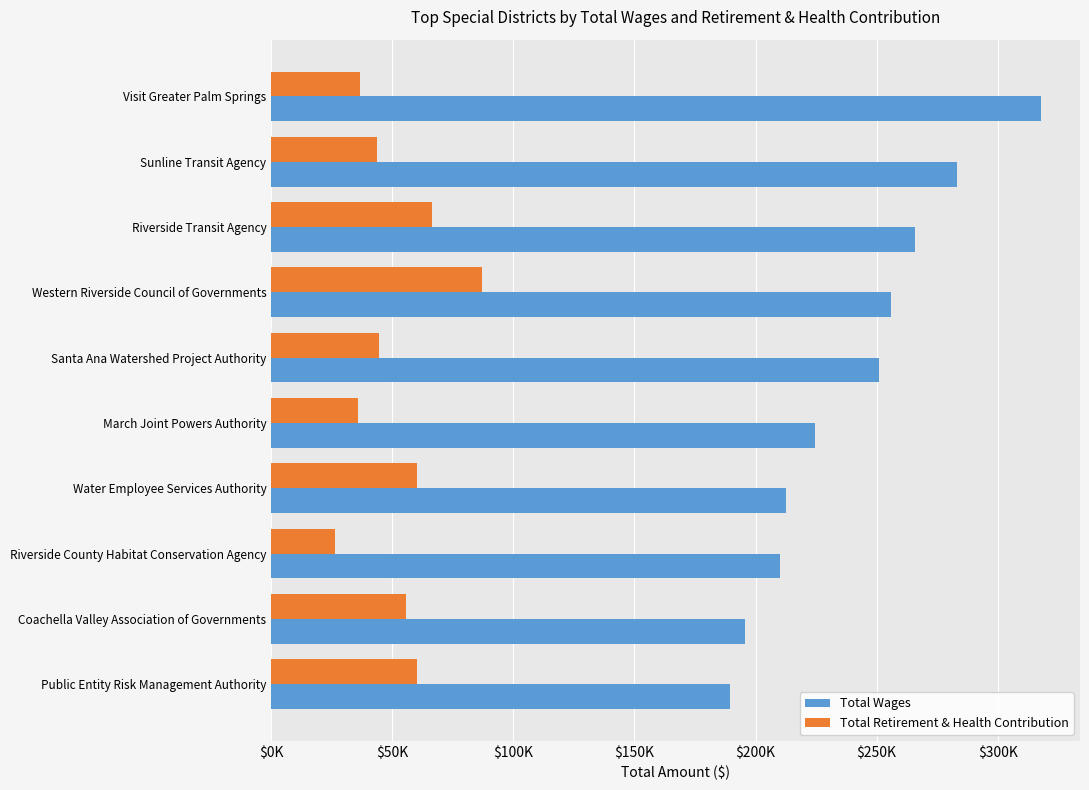

What are all the series names shown in the legend?

Total Wages, Total Retirement & Health Contribution